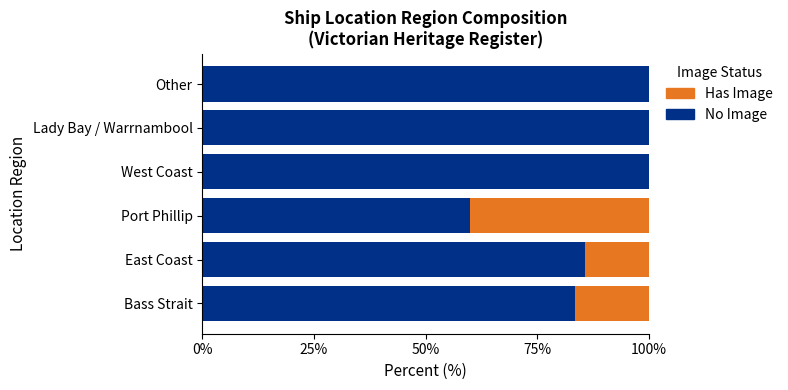

What is the total value across all series at Lady Bay / Warrnambool?

100.0